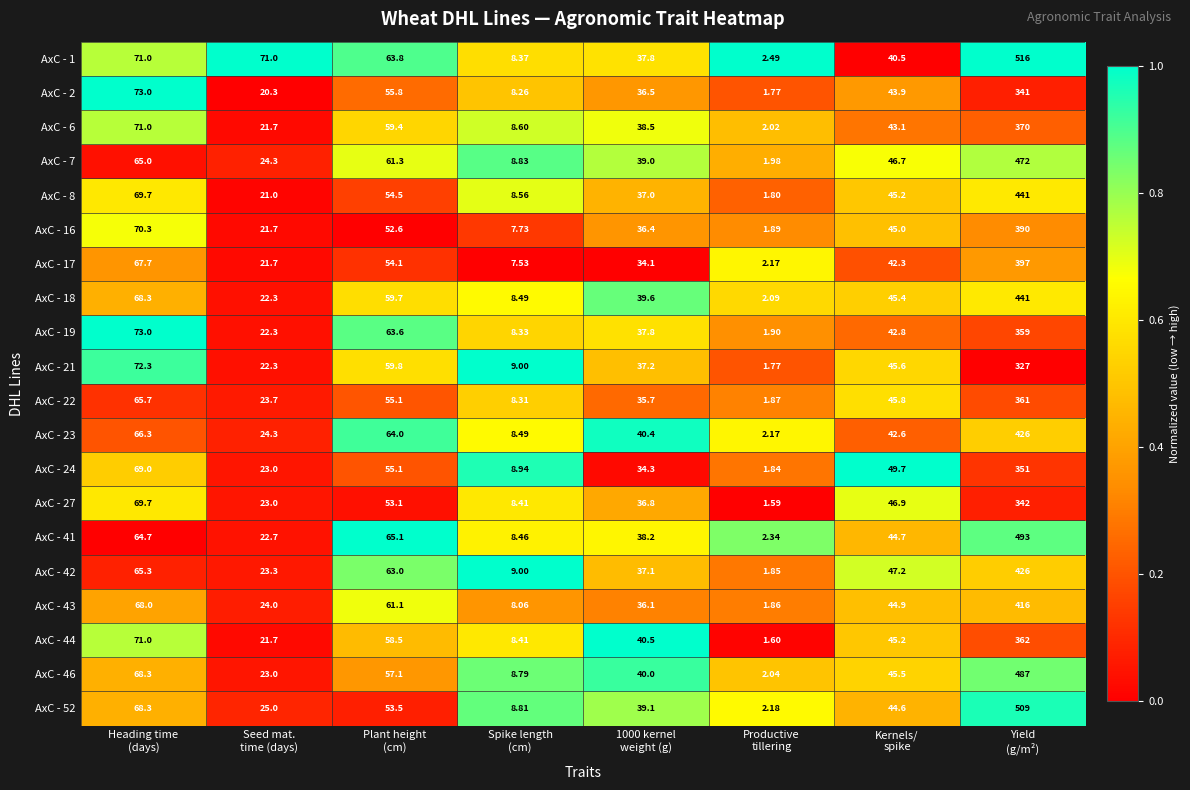

What is the maximum value shown in the chart?

516.0